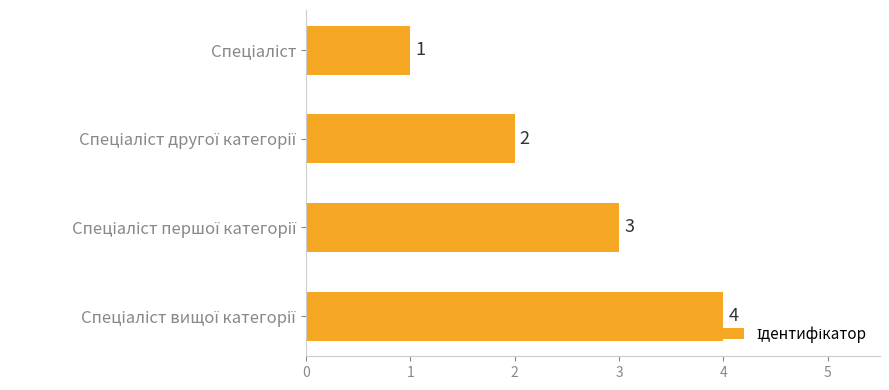

How many values are between 2 and 4?

3